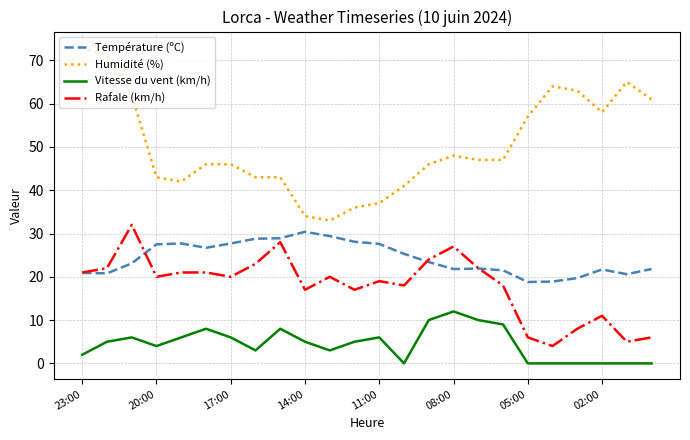

True or false: Vitesse du vent (km/h) and Rafale (km/h) cross at least once.

False